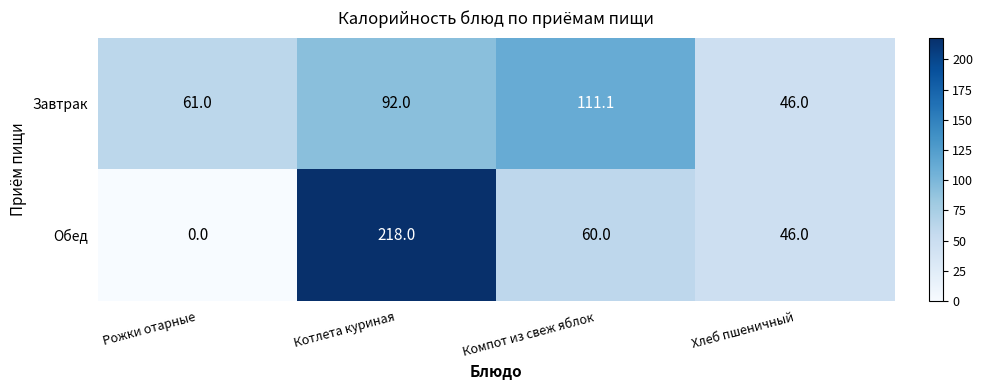

What is the sum of the Обед values at Компот из свеж яблок and Рожки отарные?

60.0